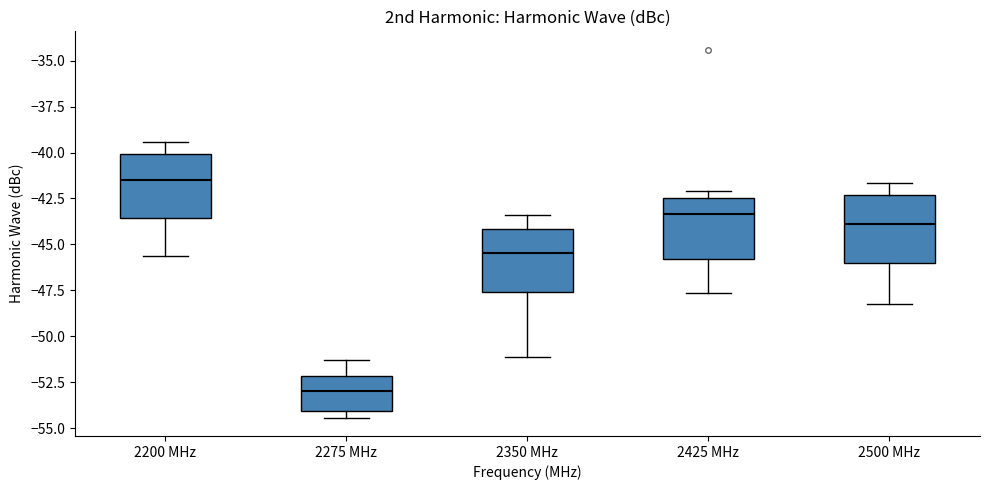

Reading left to right, read every box against the y-axis: the position of its median line, the range the box covers, and the ends of its whiskers. The values are not printed on the chart, so give them approximately, as read against the axis.

2200 MHz: median -41.5, box -43.5 to -40.0, whiskers -45.5 to -39.5
2275 MHz: median -53.0, box -54.0 to -52.0, whiskers -54.5 to -51.5
2350 MHz: median -45.5, box -47.5 to -44.0, whiskers -51.0 to -43.5
2425 MHz: median -43.5, box -46.0 to -42.5, whiskers -47.5 to -42.0
2500 MHz: median -44.0, box -46.0 to -42.5, whiskers -48.5 to -41.5